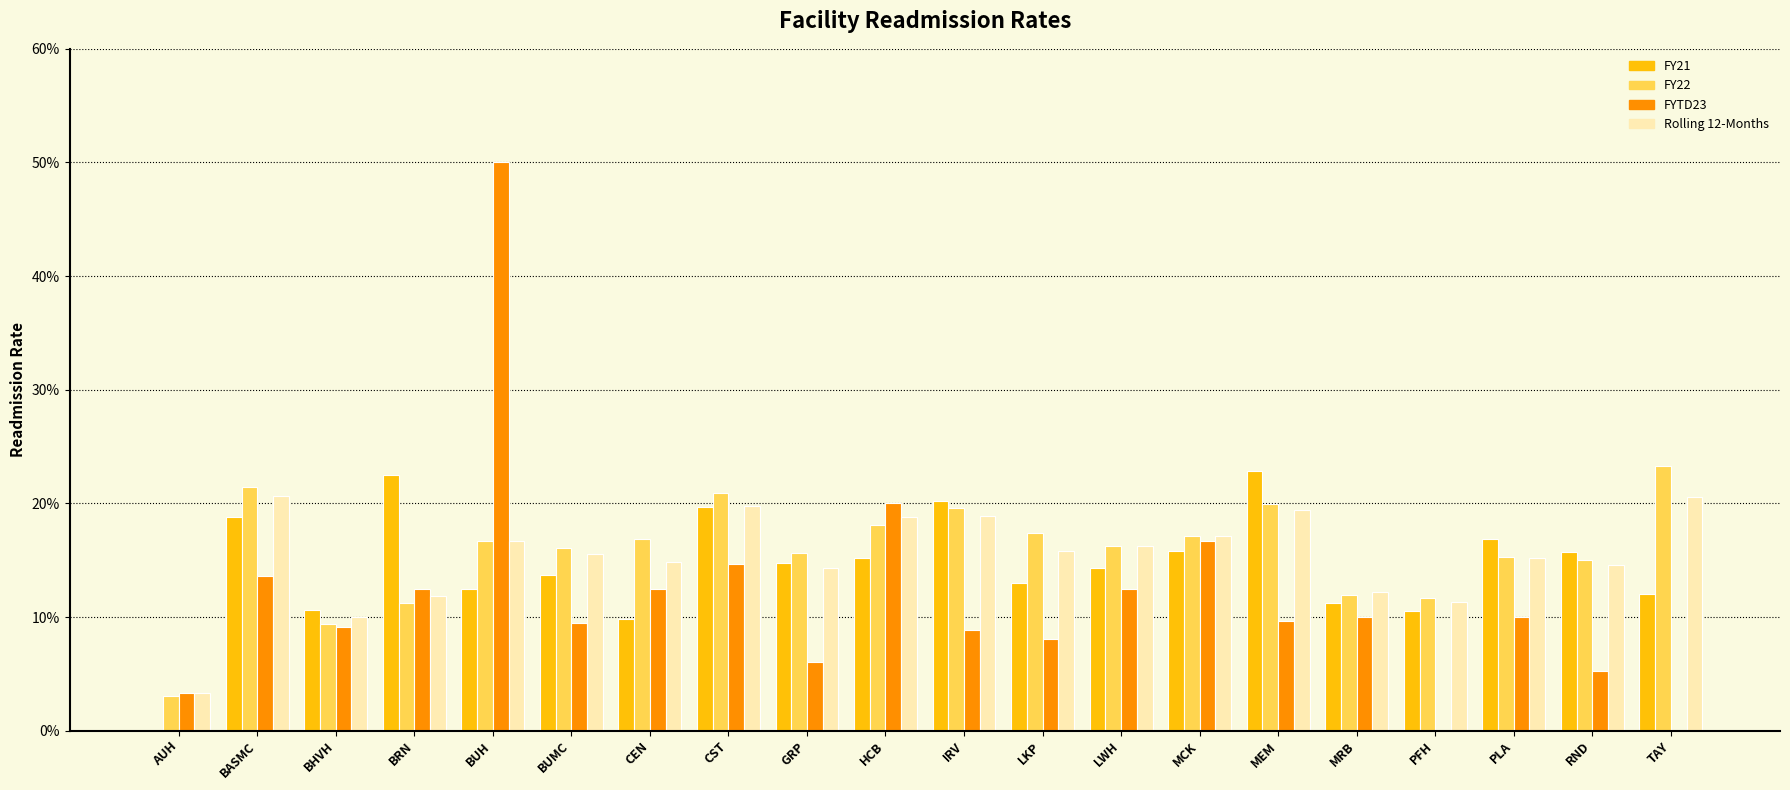

What are all the series names shown in the legend?

FY21, FY22, FYTD23, Rolling 12-Months